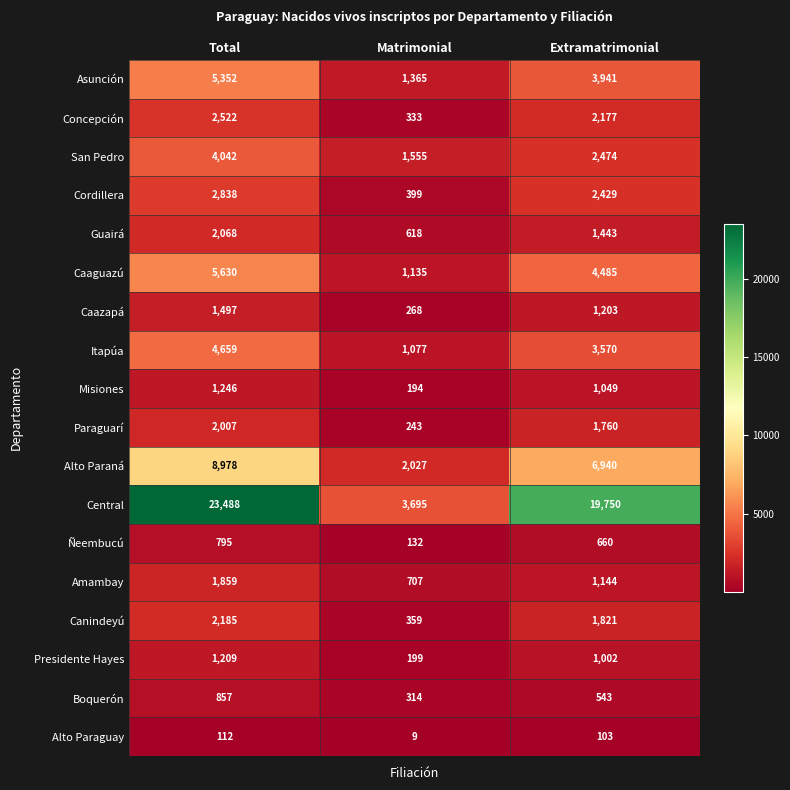

At how many categories does at least one series exceed 12264?

2